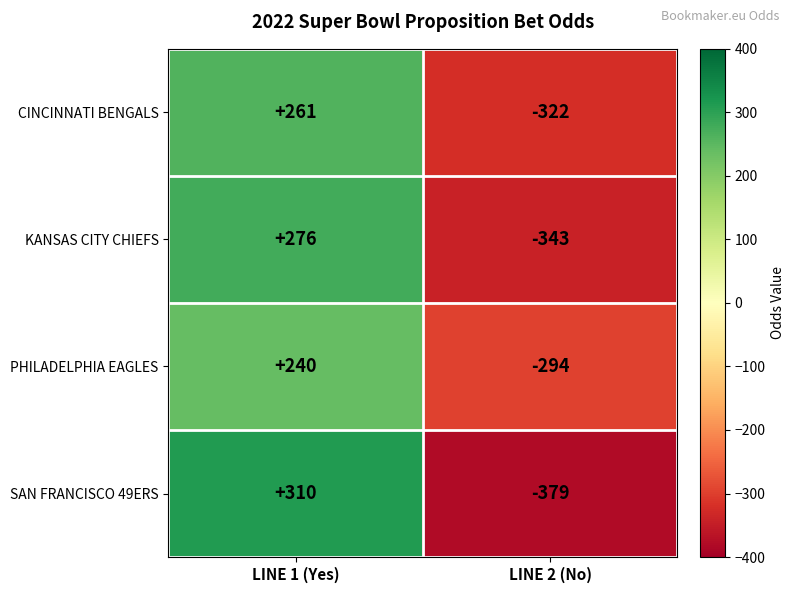

Between LINE 1 (Yes) and LINE 2 (No), which series saw the biggest shift?

SAN FRANCISCO 49ERS